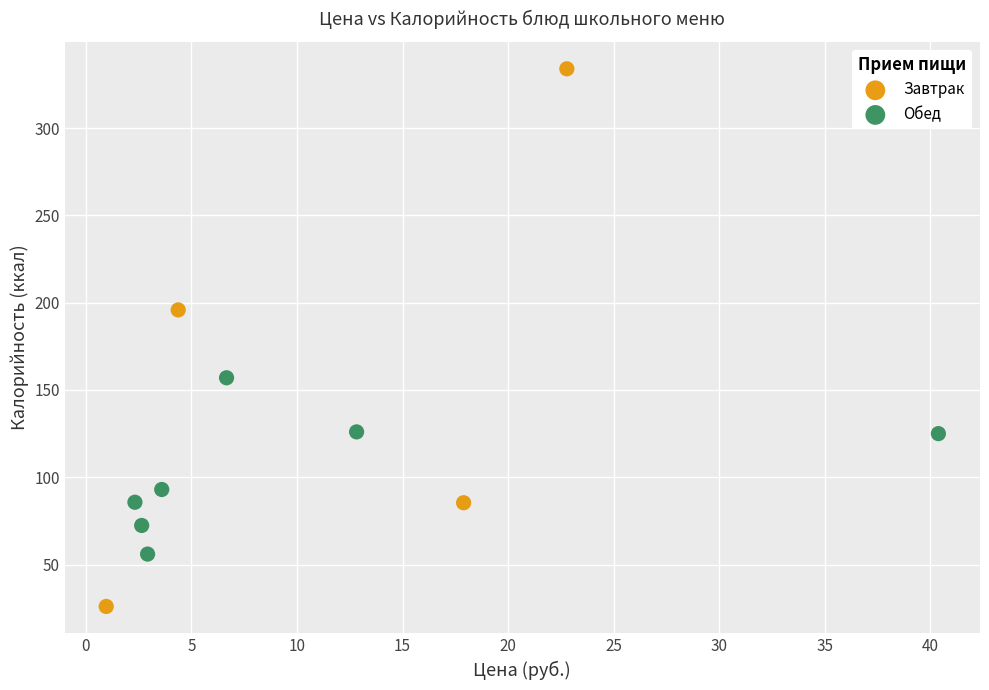

Which series has the largest Y range (max minus min)?

Завтрак